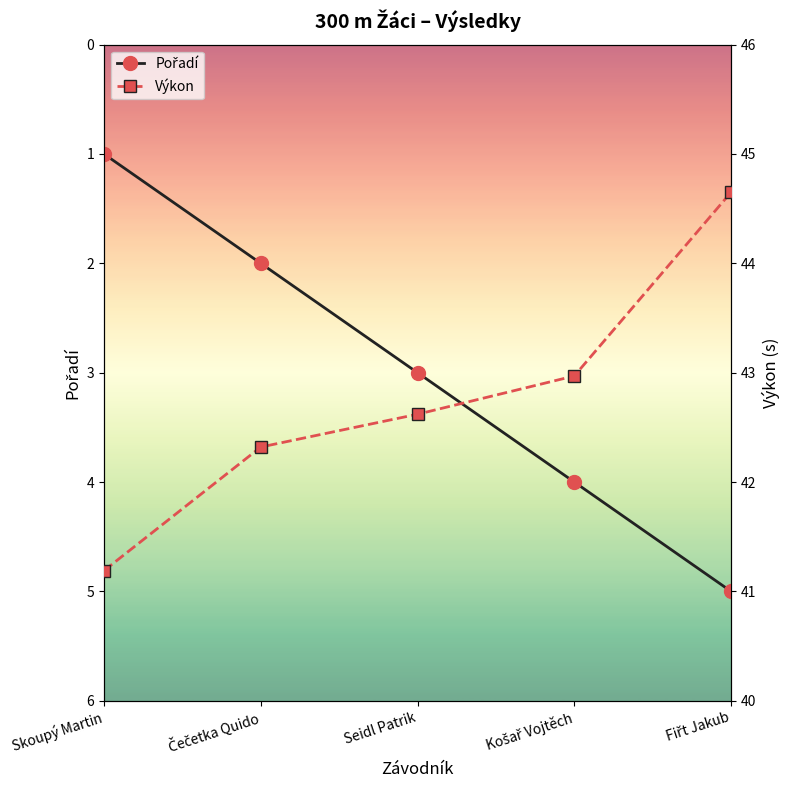

How many values in the Pořadí series are below 3?

2